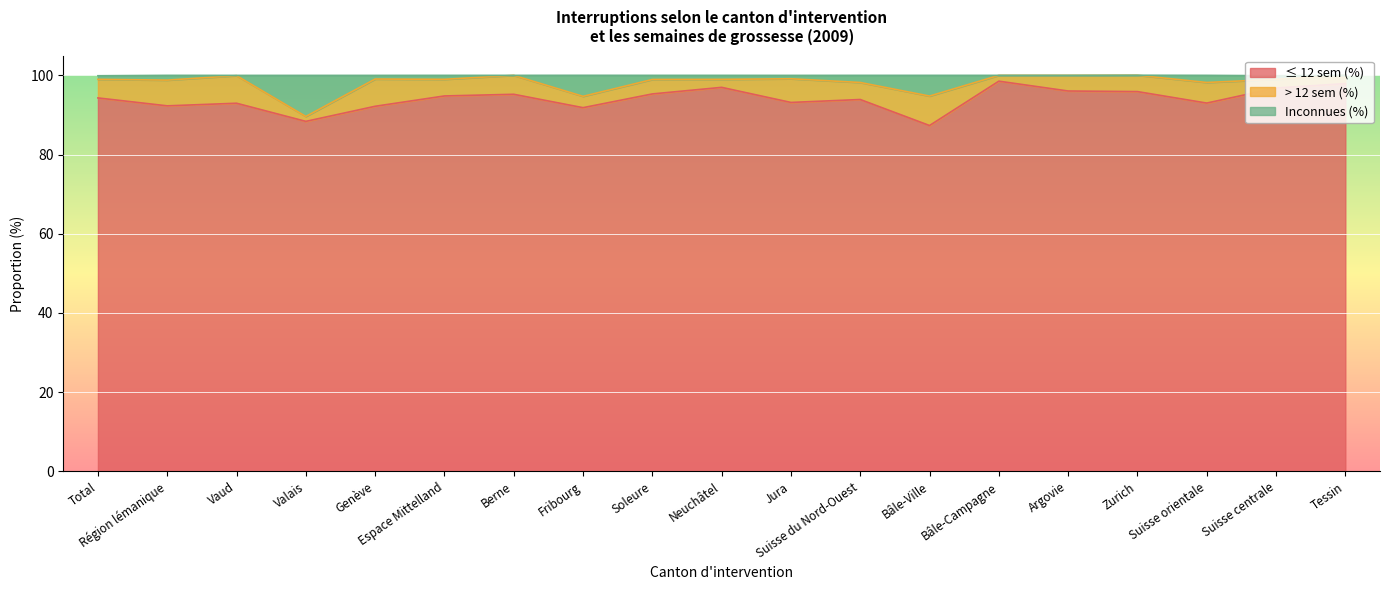

How many lines are shown in the chart?

3